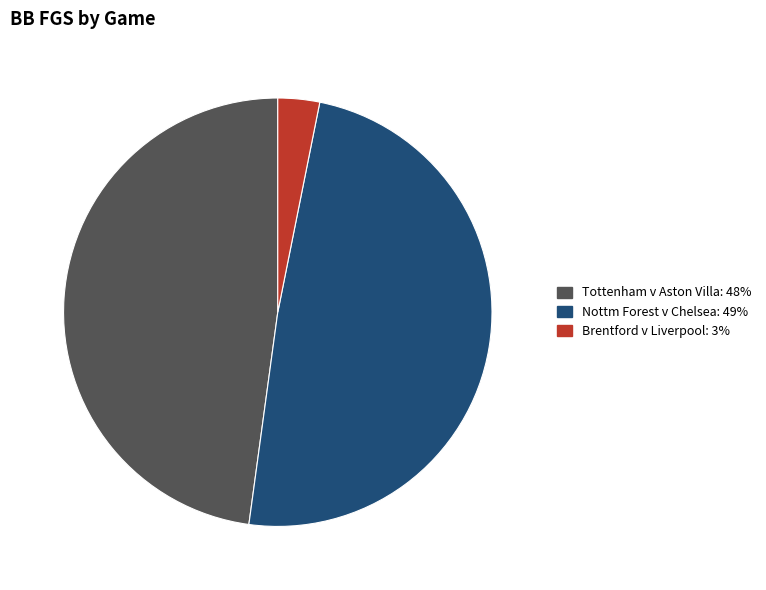

Is there any slice that represents more than half of the pie?

No